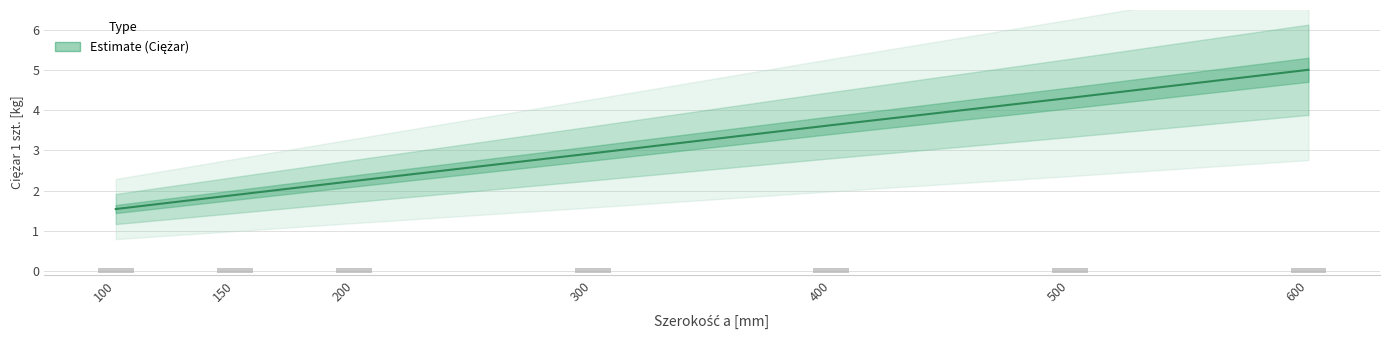

List the labels in order of value, largest first.

600, 500, 400, 300, 200, 150, 100